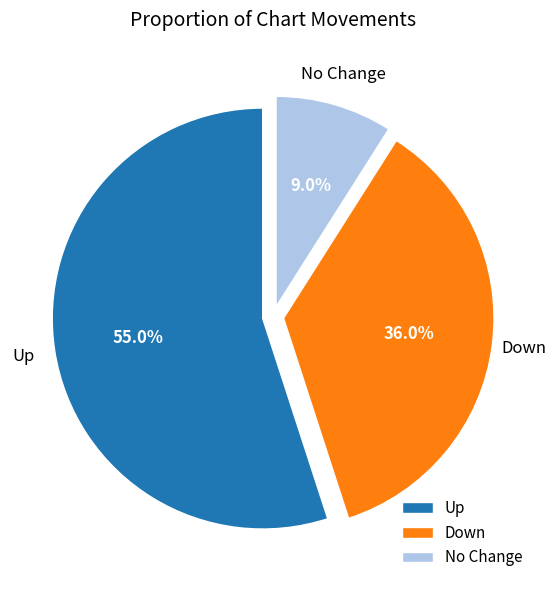

How many segments does this pie chart have?

3